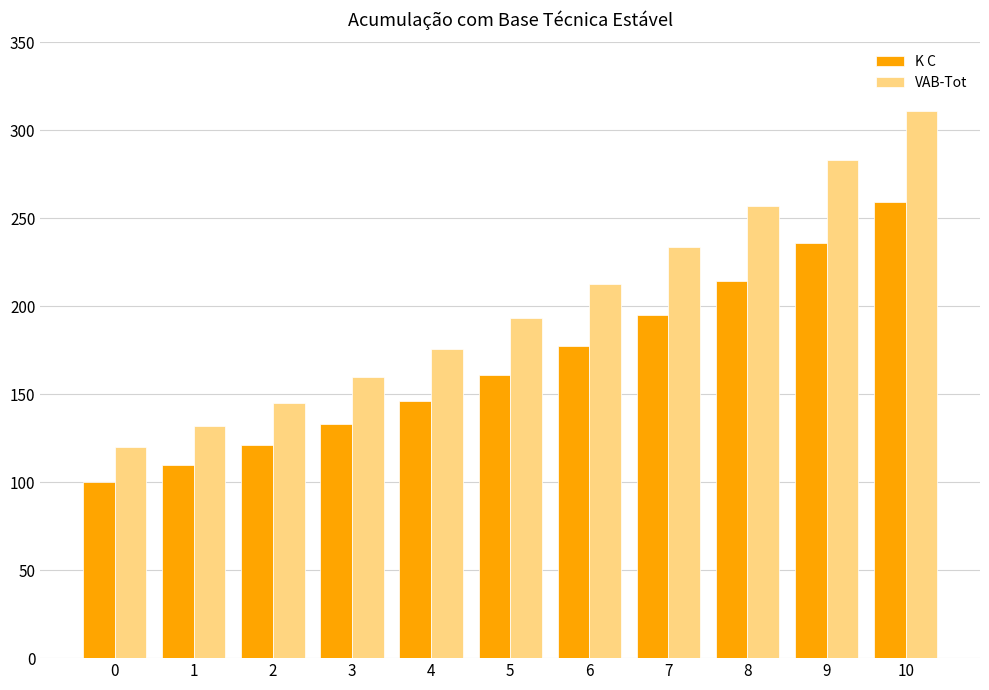

Does the chart contain any negative values?

No